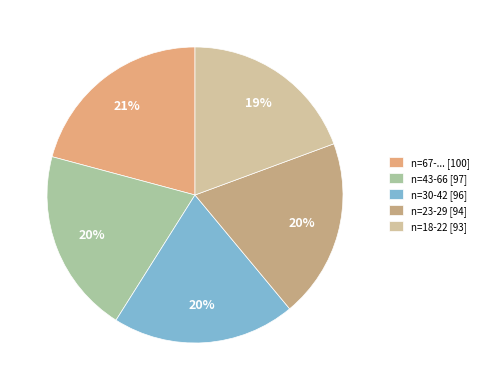

Does any single category account for the majority?

No